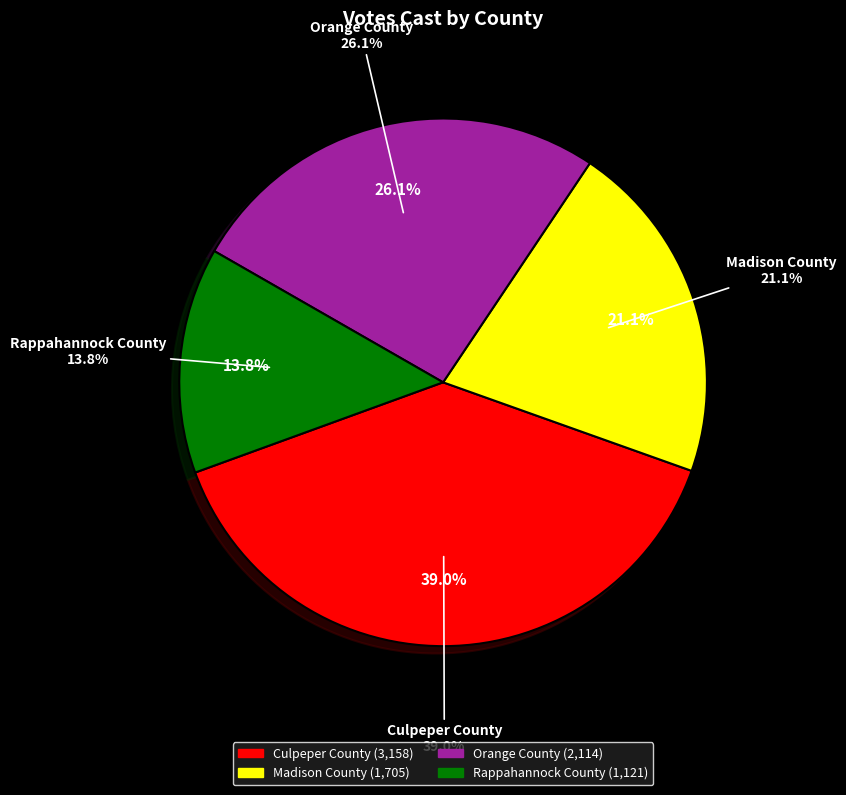

Which has a higher value, Madison County or Orange County?

Orange County